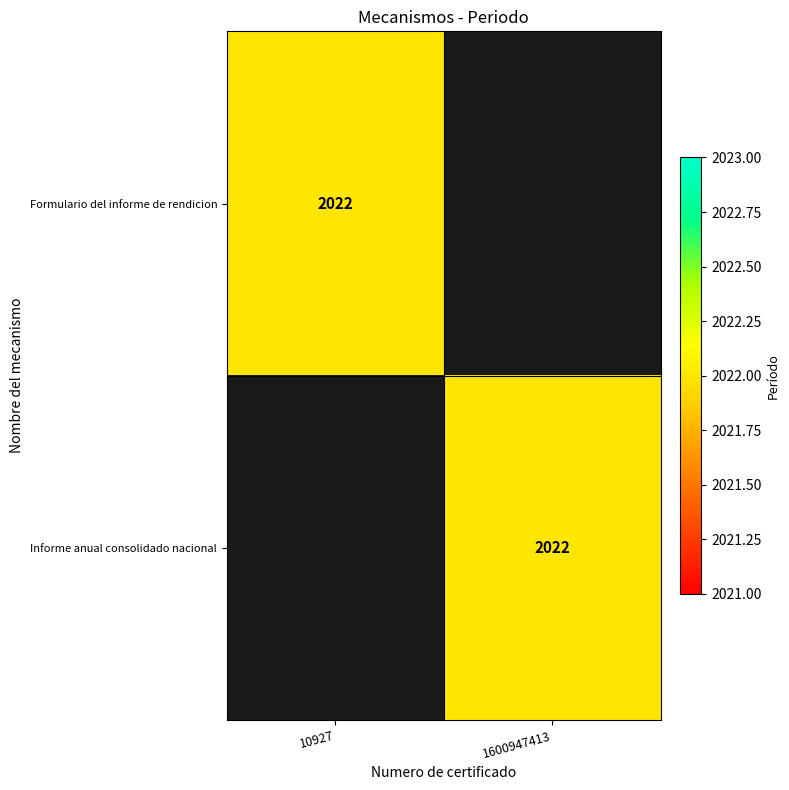

Is it true that Informe anual consolidado nacional equals 2022 at 1600947413?

True